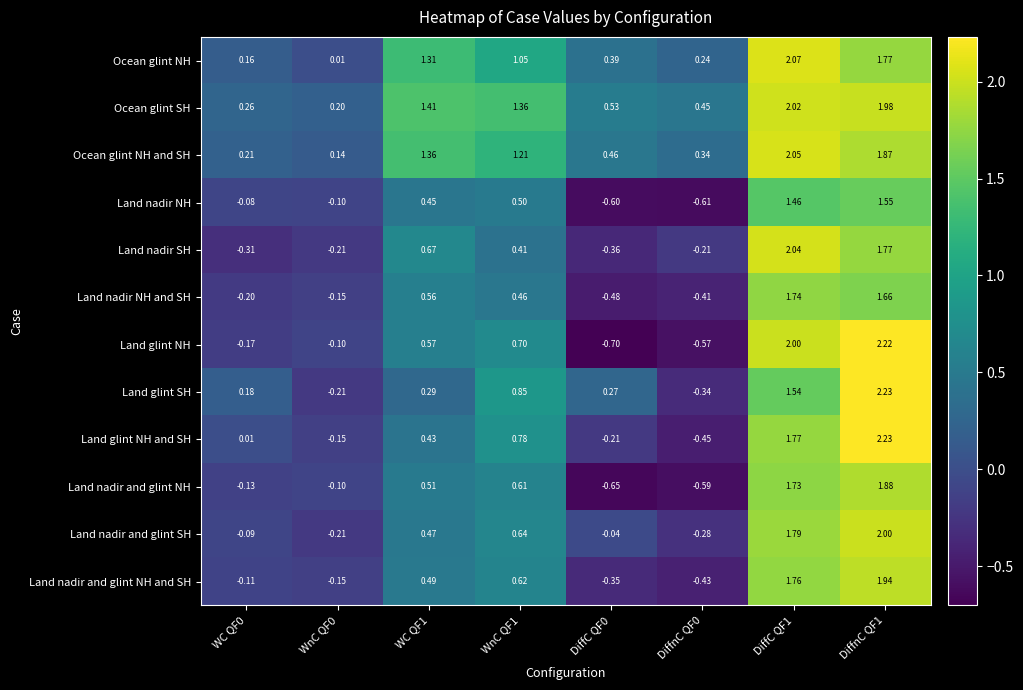

Is the value of Land nadir SH at WnC QF1 greater than the value of Land nadir and glint NH and SH at DiffC QF1?

No